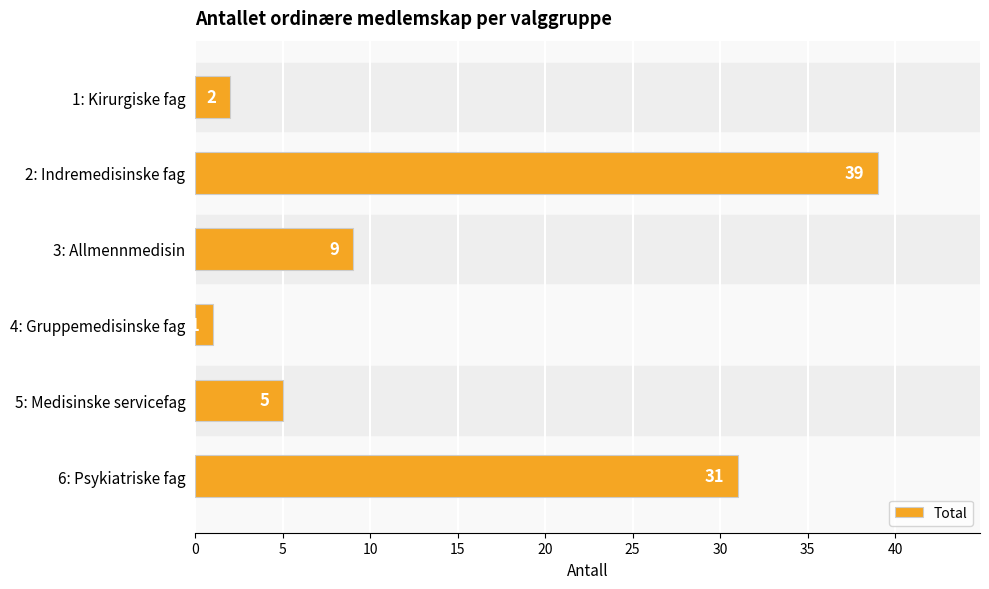

Which label corresponds to the smallest value in the chart?

4: Gruppemedisinske fag